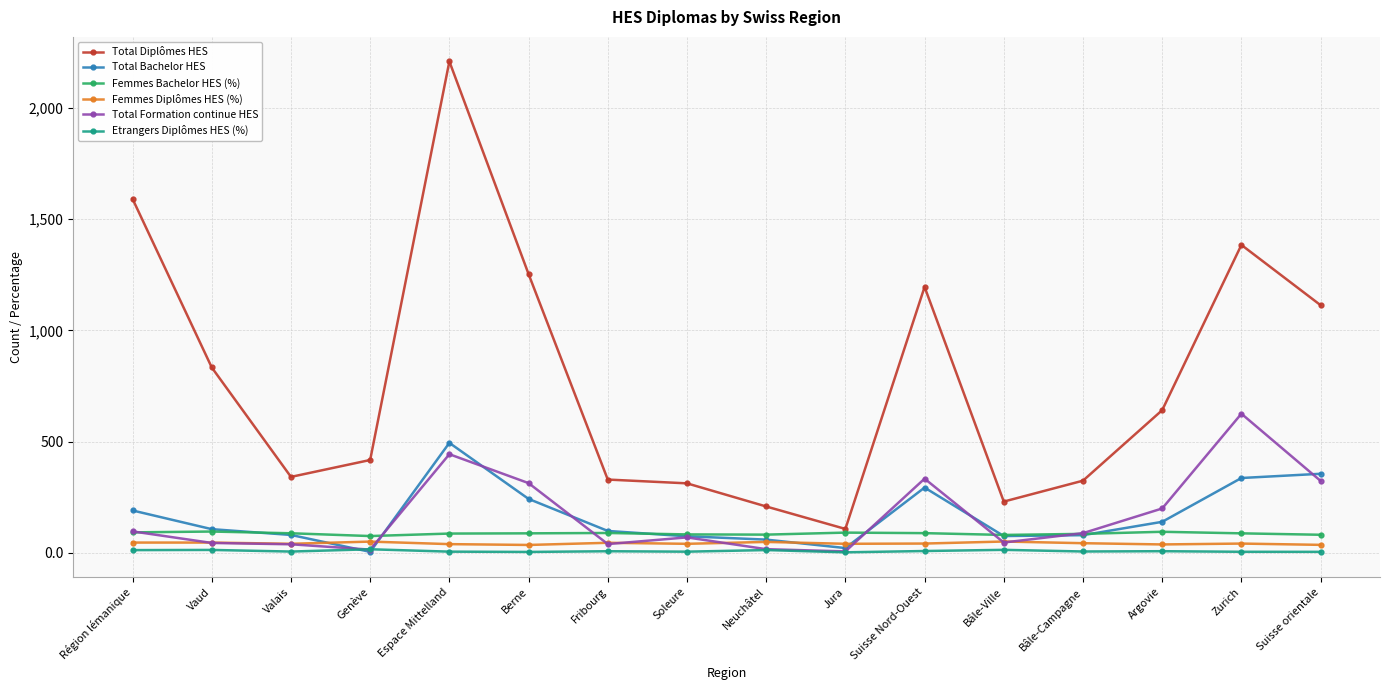

How many lines are shown in the chart?

6